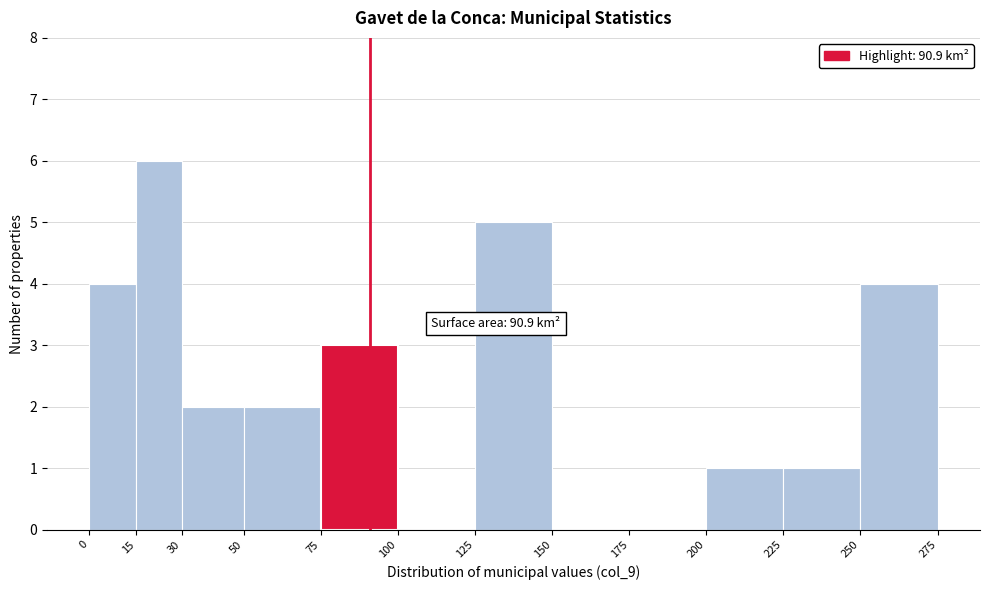

Over which range of the x-axis is the bar tallest?

15 to 30